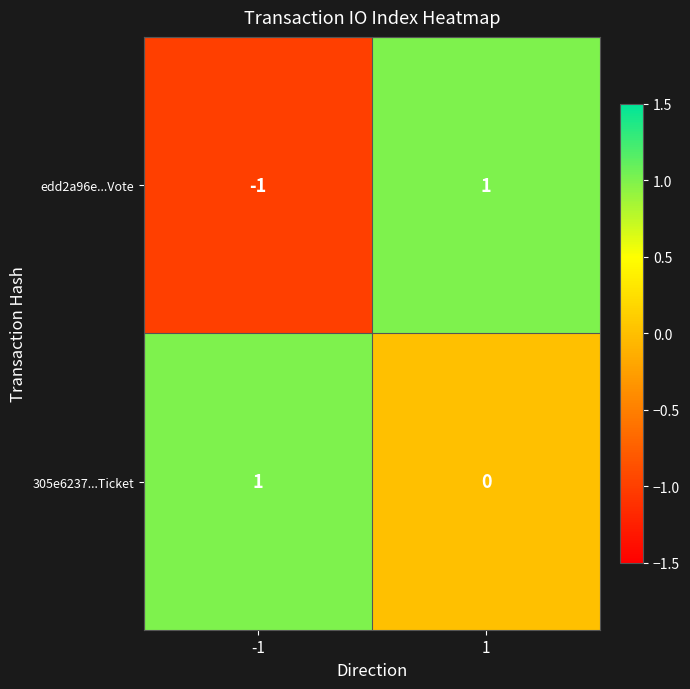

Which label corresponds to the smallest value in the chart?

-1